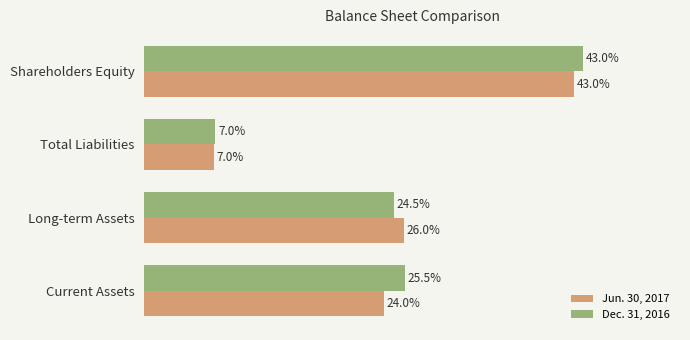

What are all the series names shown in the legend?

Jun. 30, 2017, Dec. 31, 2016